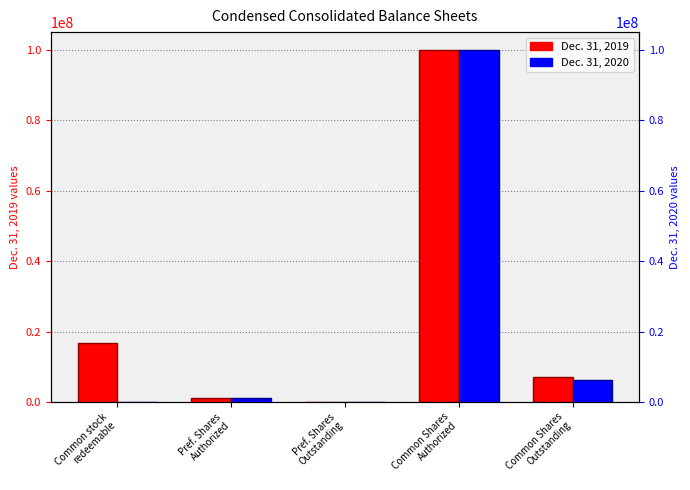

The Dec. 31, 2019 series shows 536336 at Pref. Shares
Authorized. True or false?

False